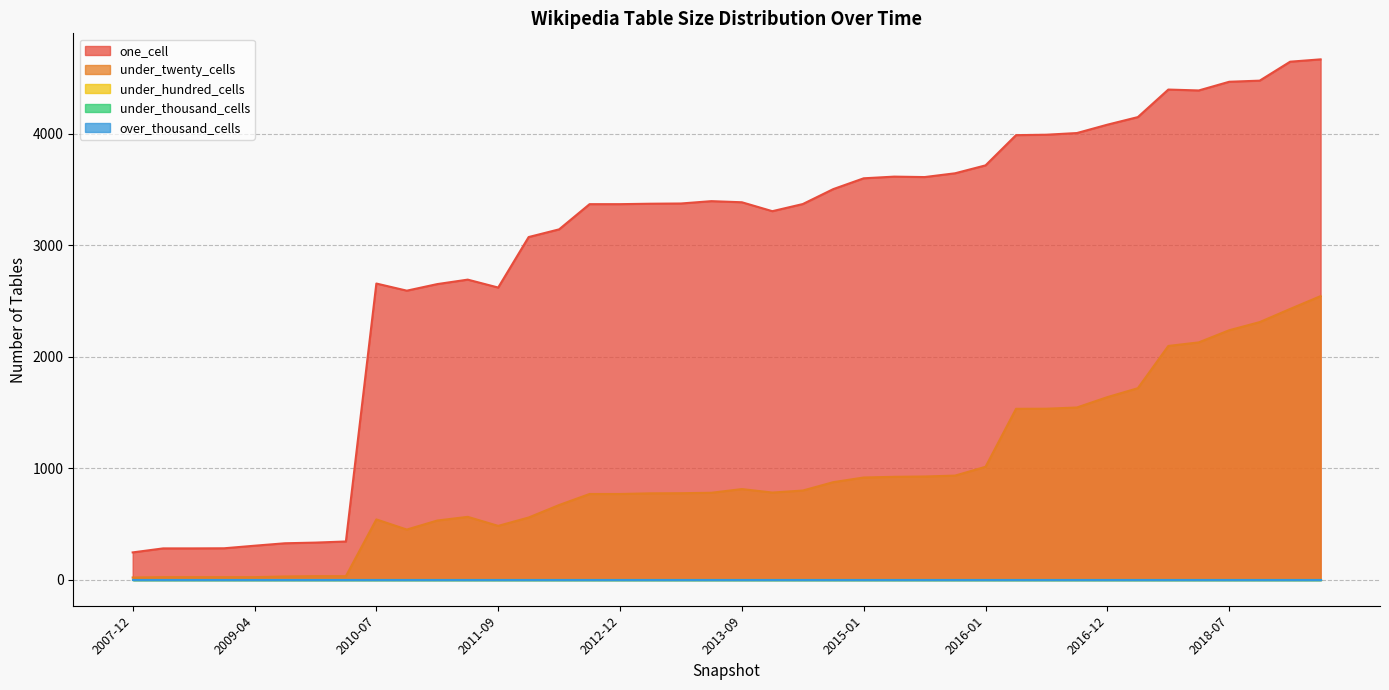

Is it true that under_thousand_cells equals 0 at 2011-06?

True